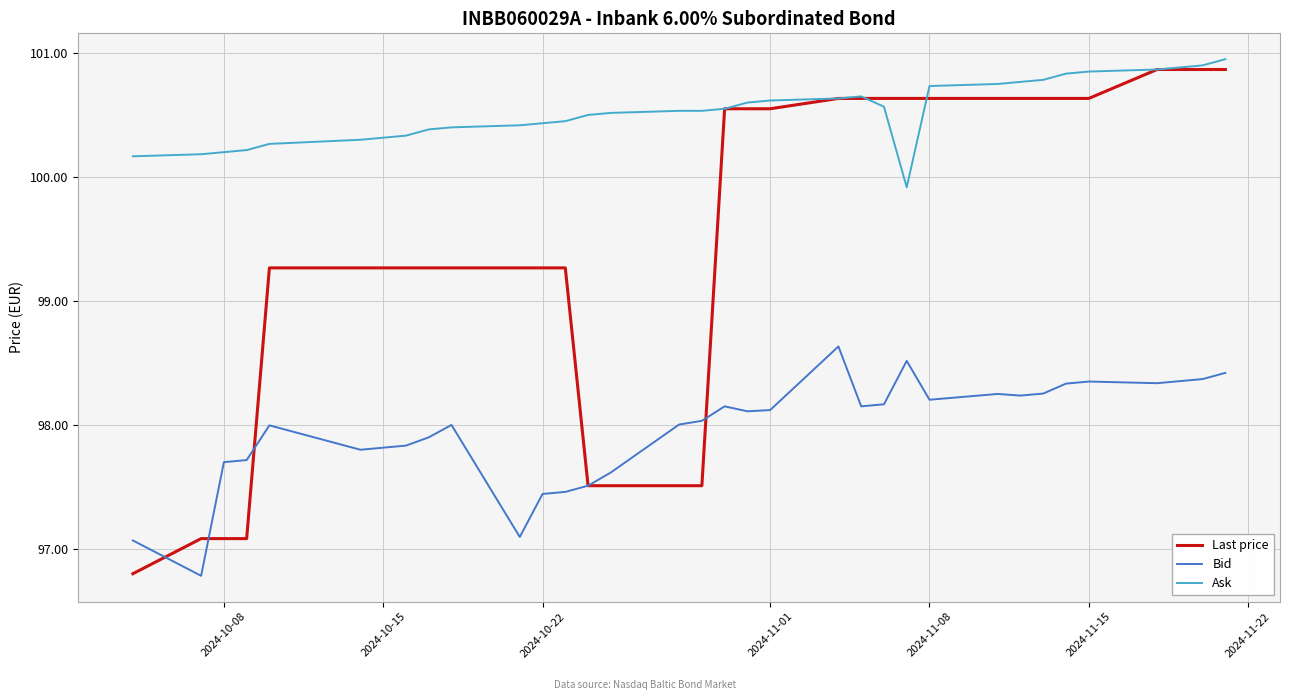

Rank the series by their average value, from highest to lowest.

Ask, Last price, Bid